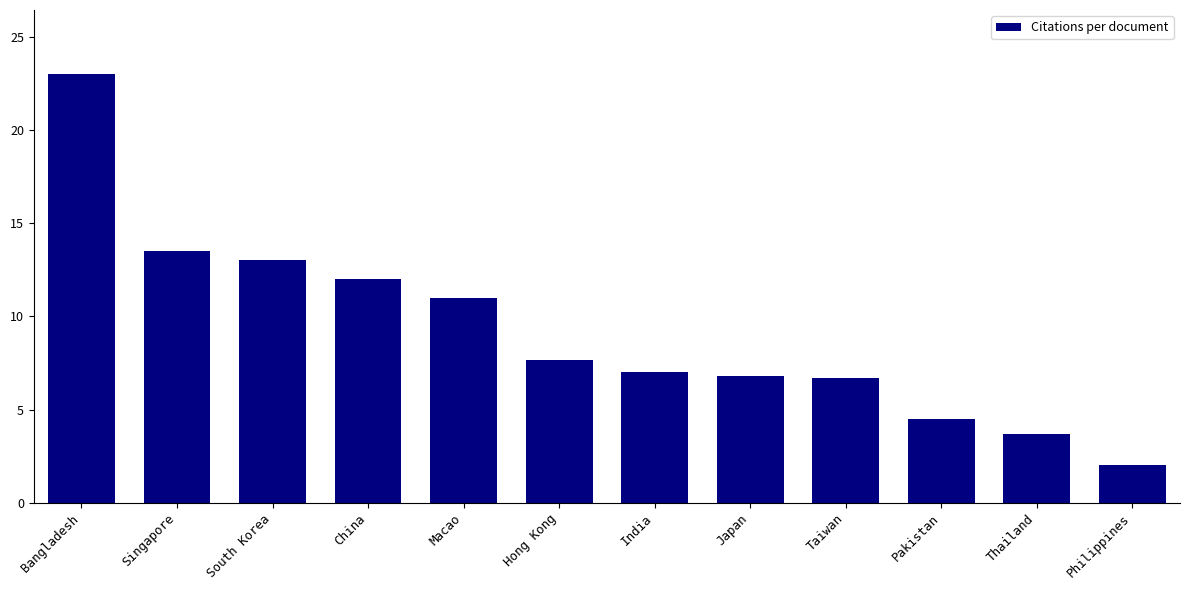

What is the maximum value shown in the chart?

23.0